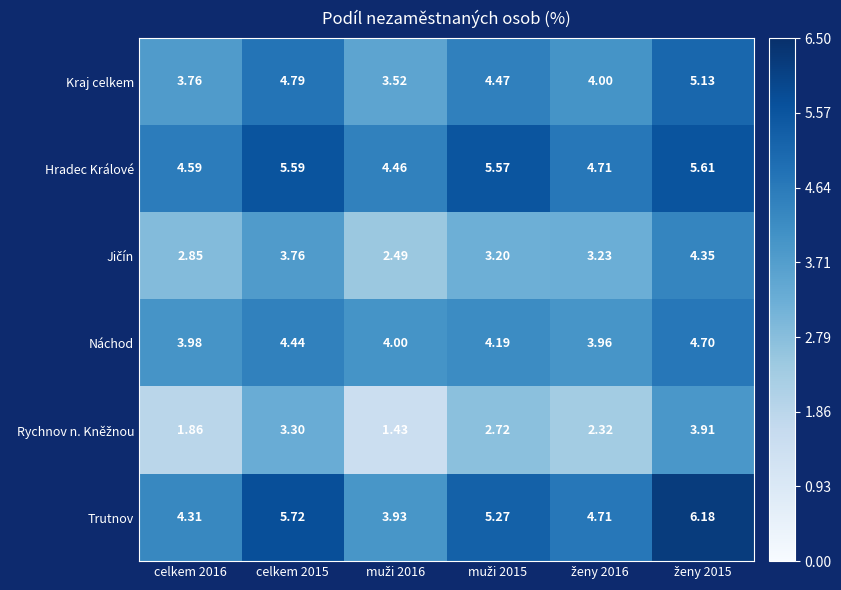

Which series has the largest total across all categories?

Hradec Králové